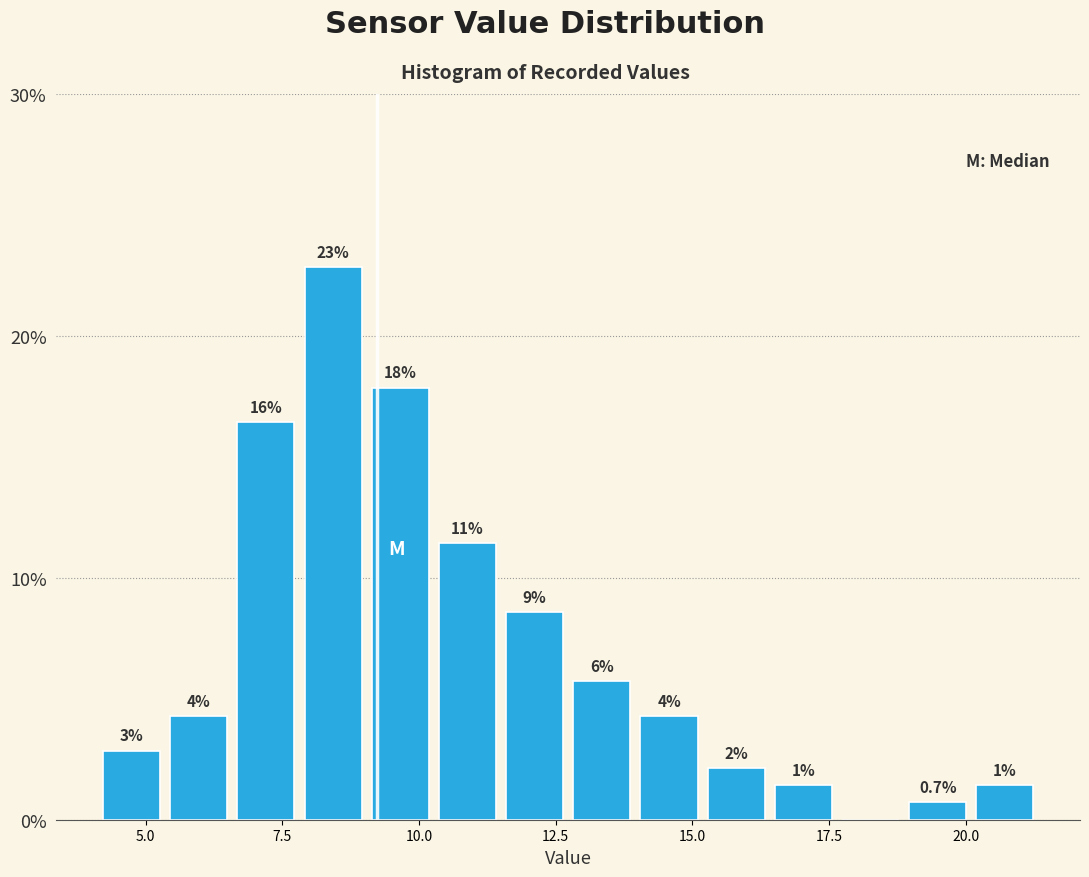

Read against the x-axis, roughly where is the centre of the tallest bar?

8.5